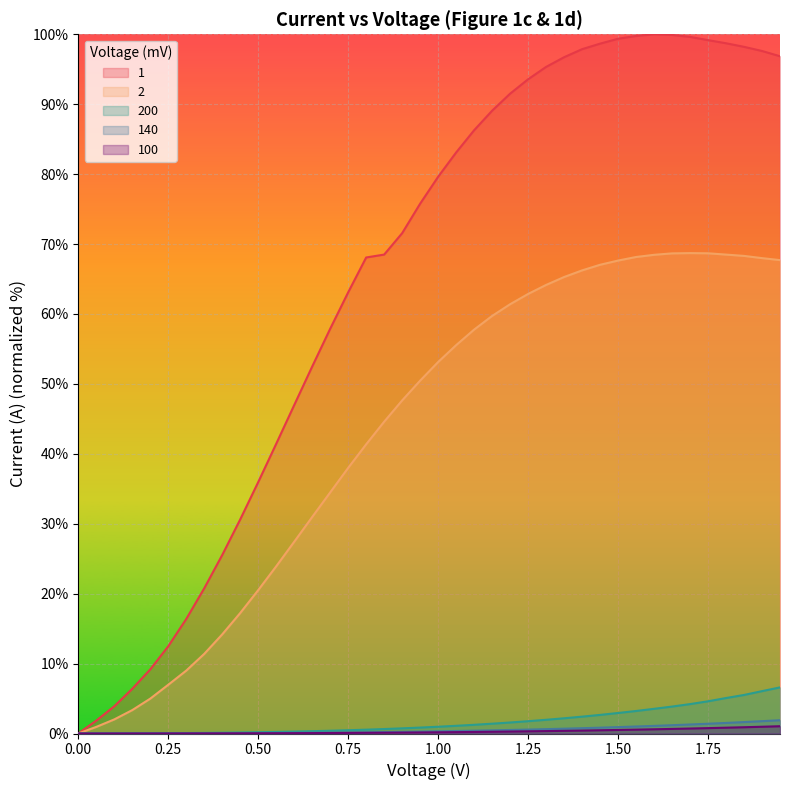

True or false: 200 and 100 intersect in this chart.

False